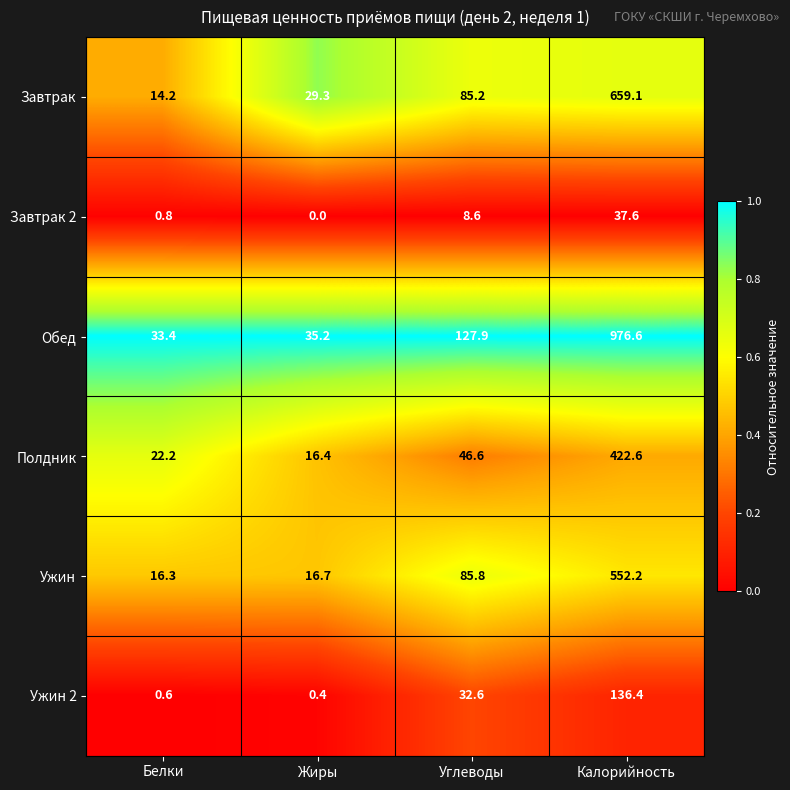

How many distinct data groups are displayed?

6